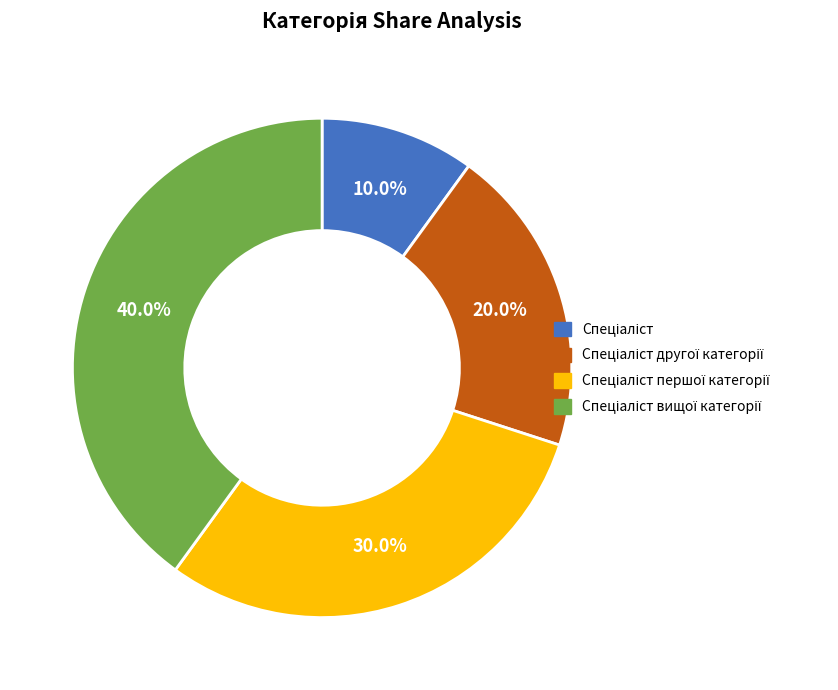

Is there a majority slice in this chart?

No